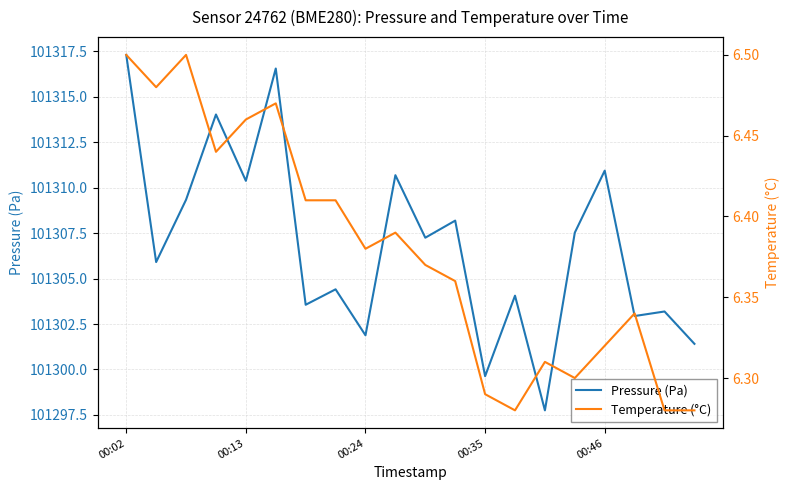

At which label does Pressure (Pa) reach its peak?

00:02